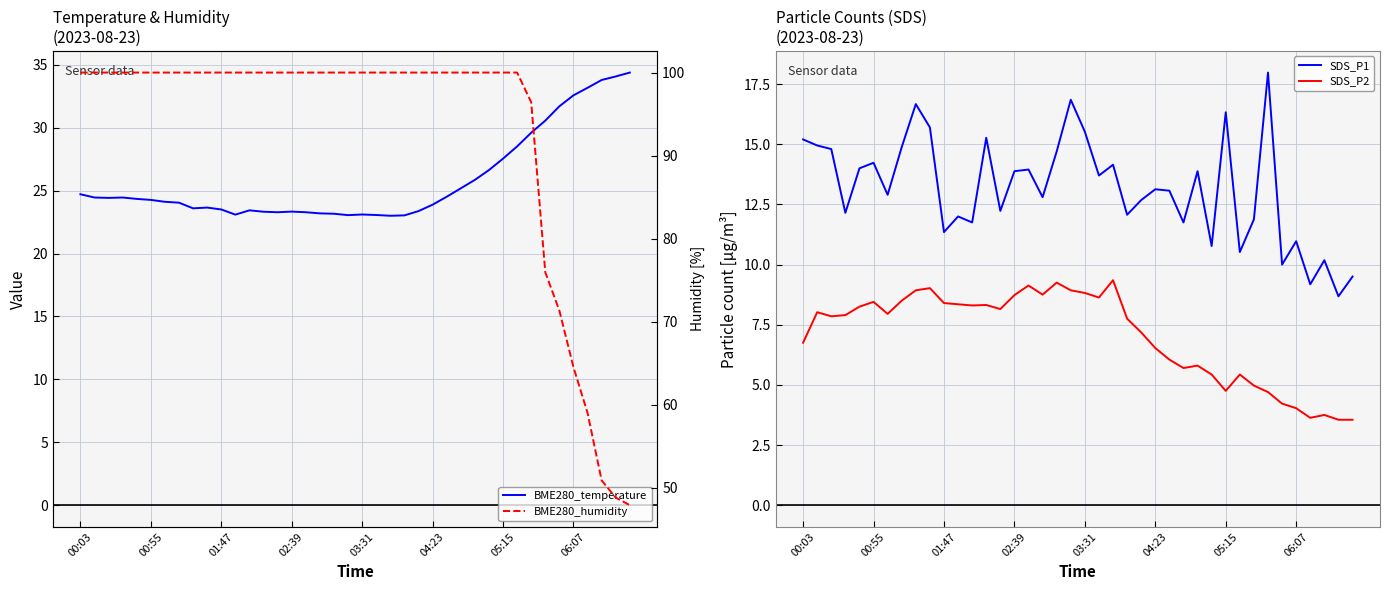

True or false: SDS_P2 and SDS_P1 cross at least once.

False